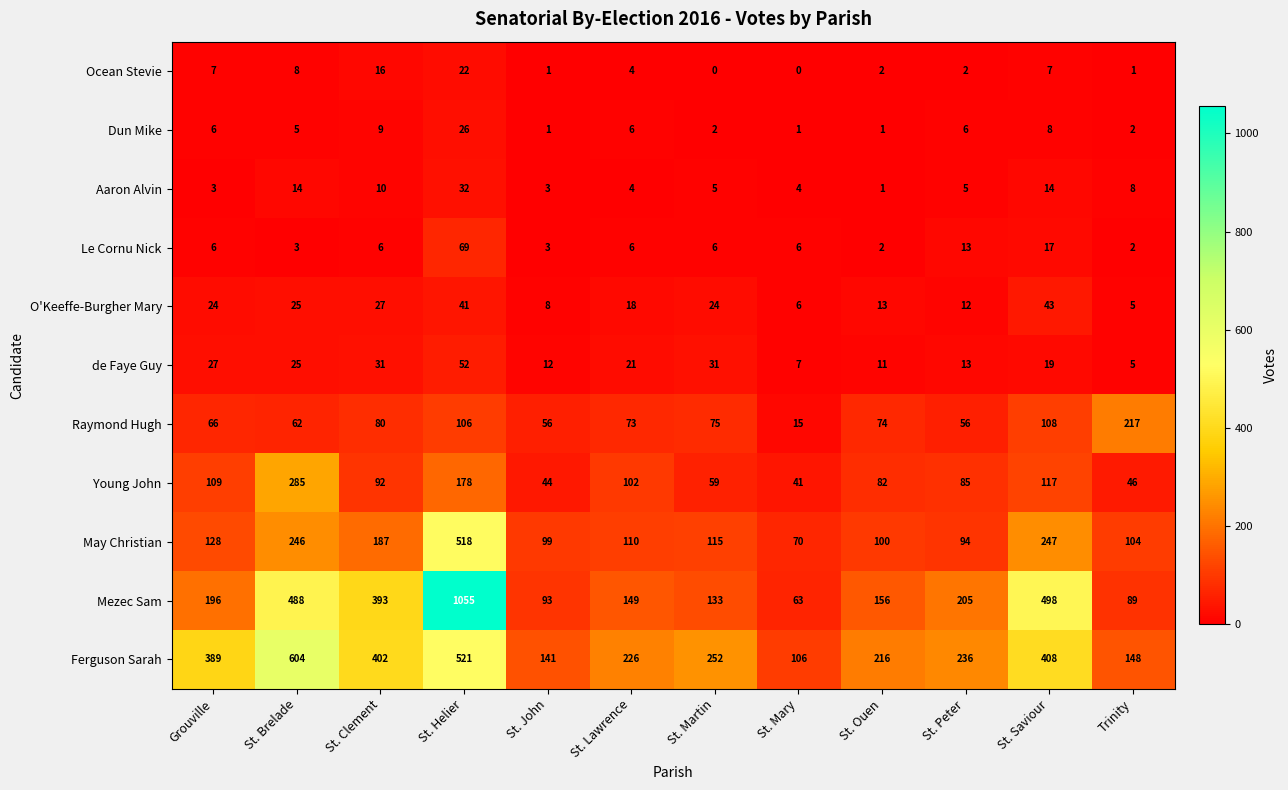

What is the maximum value for Dun Mike?

26